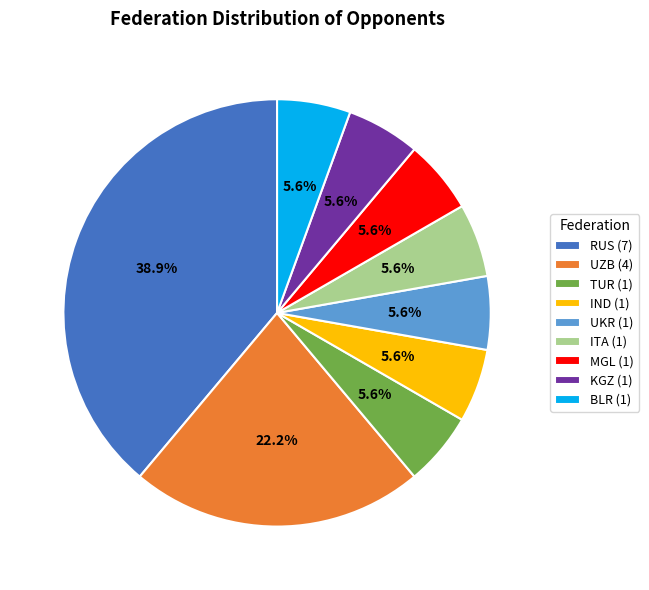

How much of the chart is everything except TUR (1)?

94.4%